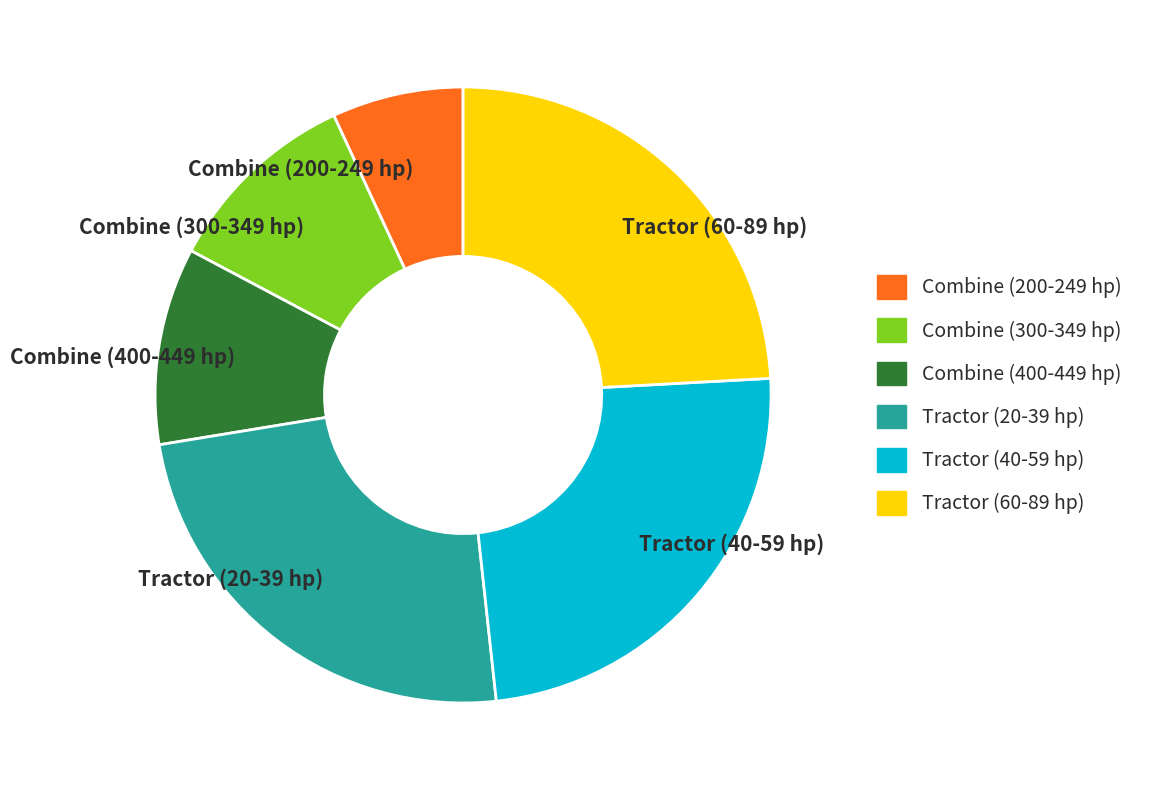

Is Combine (300-349 hp) the majority of the pie?

No